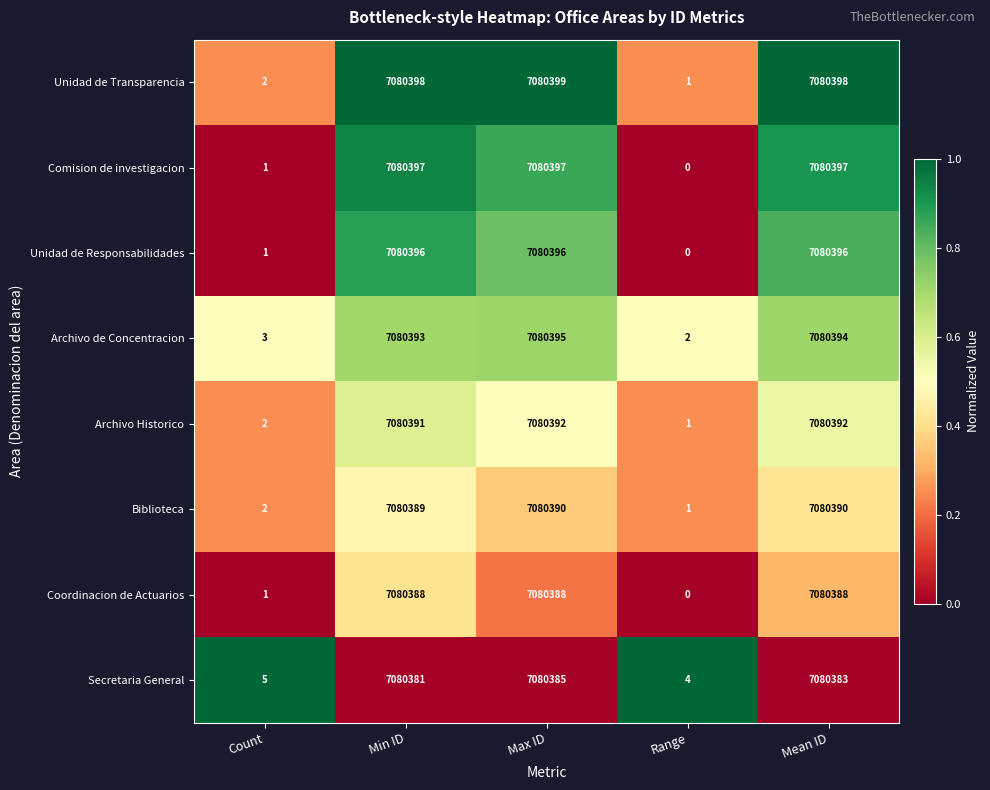

Between Max ID and Mean ID, which series saw the biggest shift?

Secretaria General